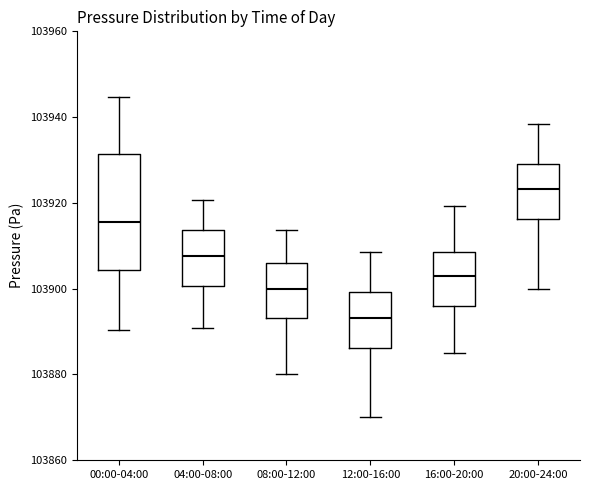

Reading left to right, read every box against the y-axis: the position of its median line, the range the box covers, and the ends of its whiskers. The values are not printed on the chart, so give them approximately, as read against the axis.

00:00-04:00: median 103916, box 103904 to 103932, whiskers 103890 to 103944
04:00-08:00: median 103908, box 103900 to 103914, whiskers 103890 to 103920
08:00-12:00: median 103900, box 103894 to 103906, whiskers 103880 to 103914
12:00-16:00: median 103894, box 103886 to 103900, whiskers 103870 to 103908
16:00-20:00: median 103902, box 103896 to 103908, whiskers 103886 to 103920
20:00-24:00: median 103924, box 103916 to 103930, whiskers 103900 to 103938